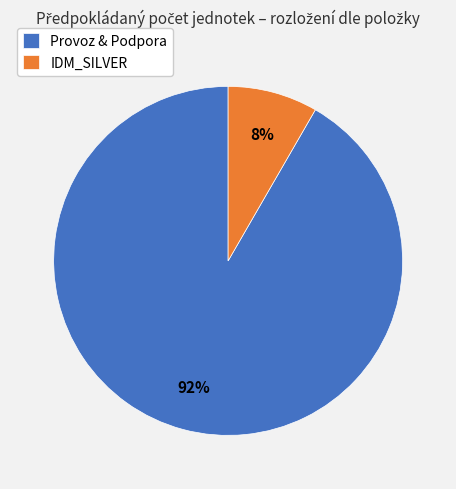

Is there any slice that represents more than half of the pie?

Yes